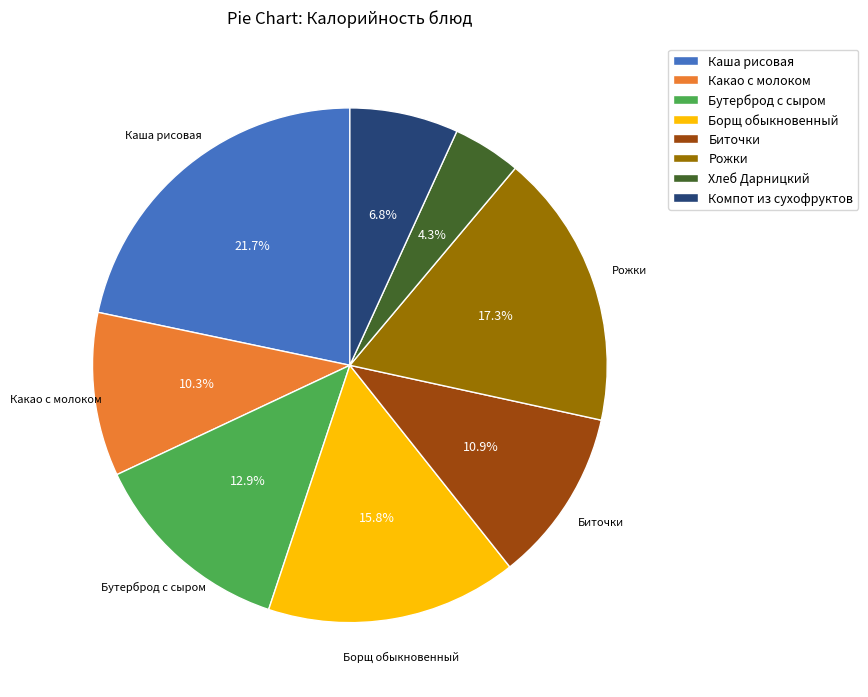

Is Хлеб Дарницкий the majority of the pie?

No